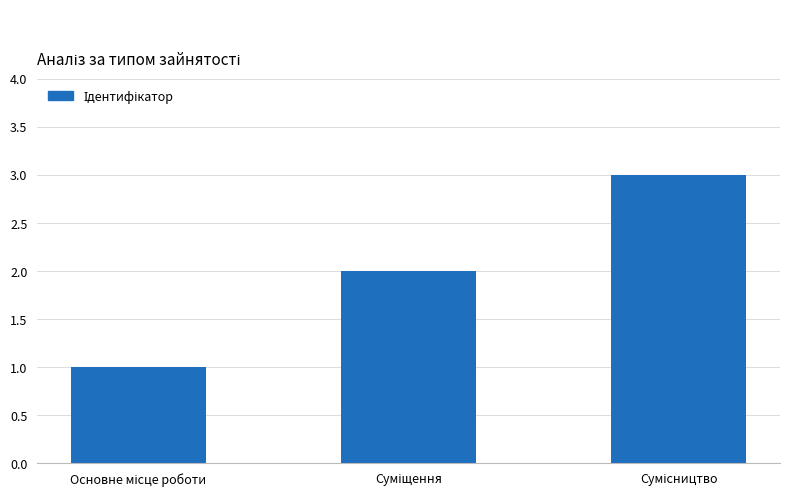

What is the greatest value displayed?

3